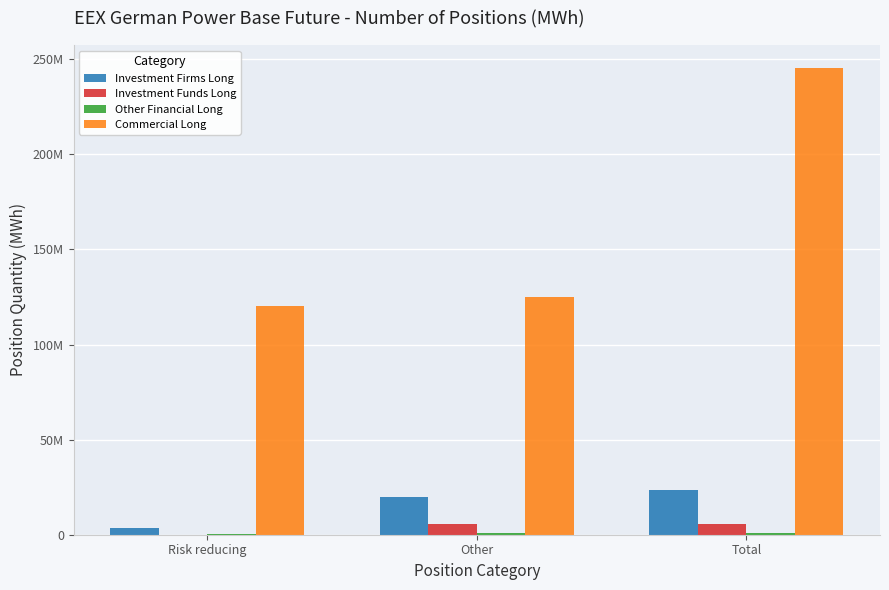

What is the difference between the maximum and minimum values in the Commercial Long series?

125110379.8